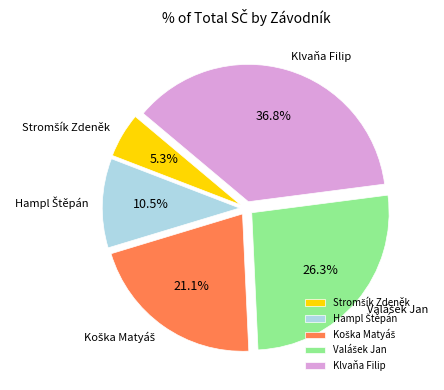

How much of the chart is everything except Klvaňa Filip?

63.2%